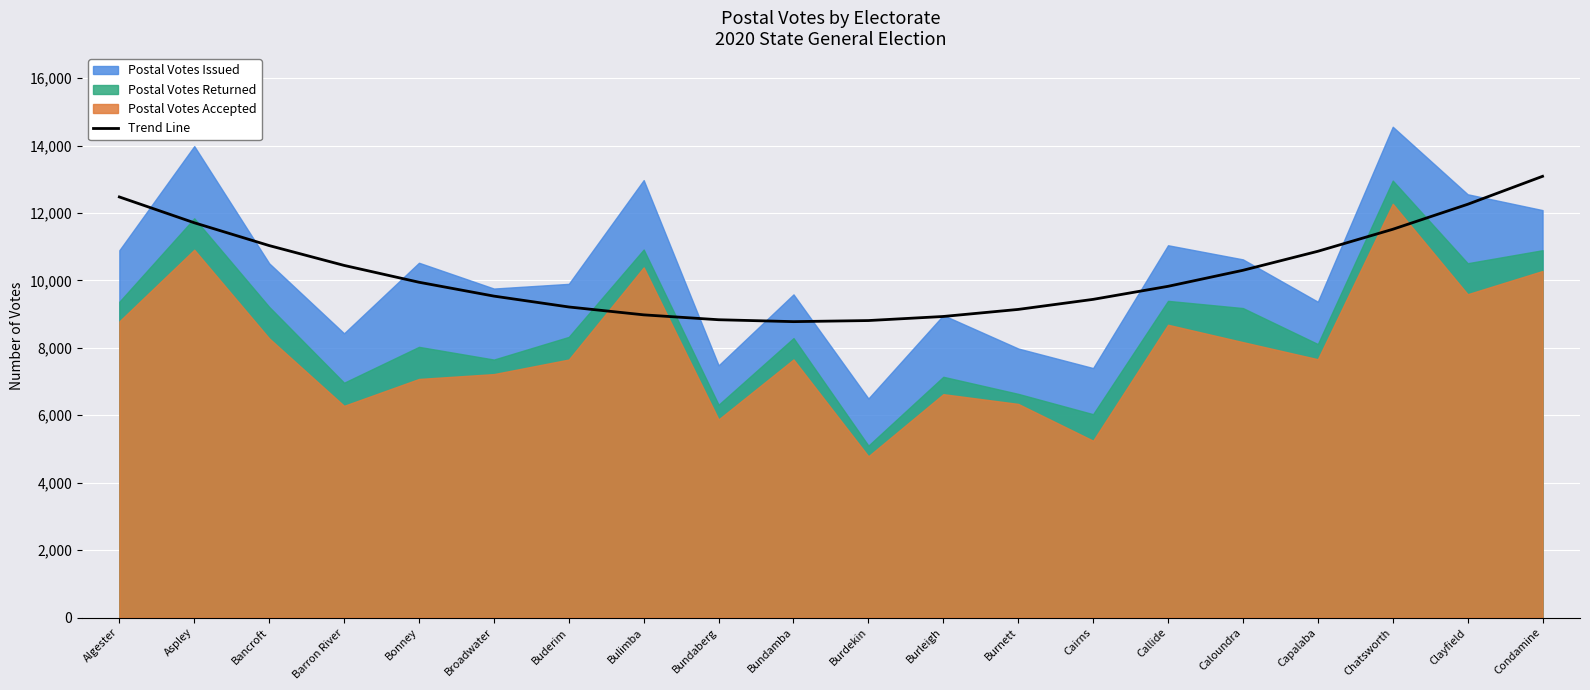

True or false: there are more than 0 points higher than both neighbors.

False